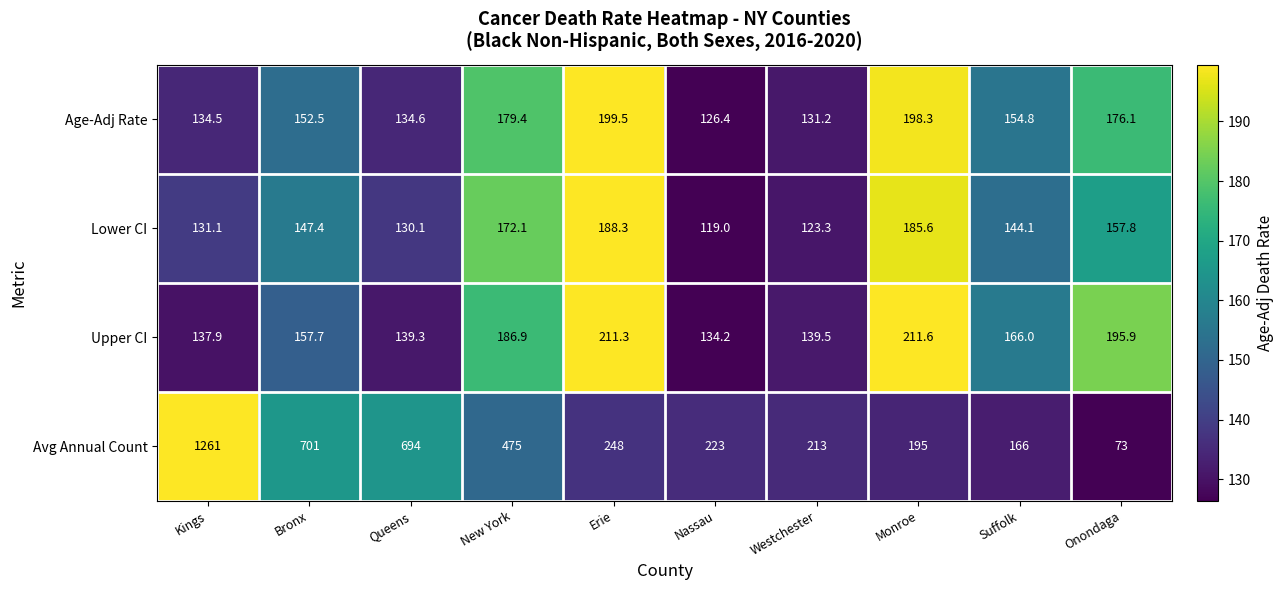

What is the spread (max minus min) of values at Westchester?

89.7